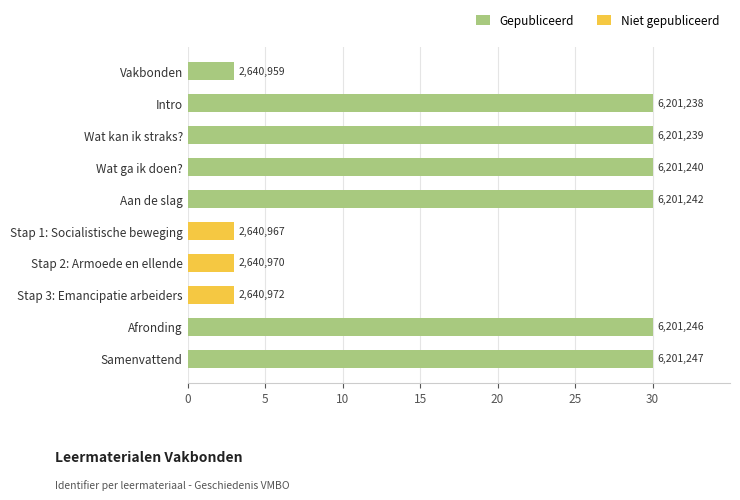

How many bars are there in total?

10